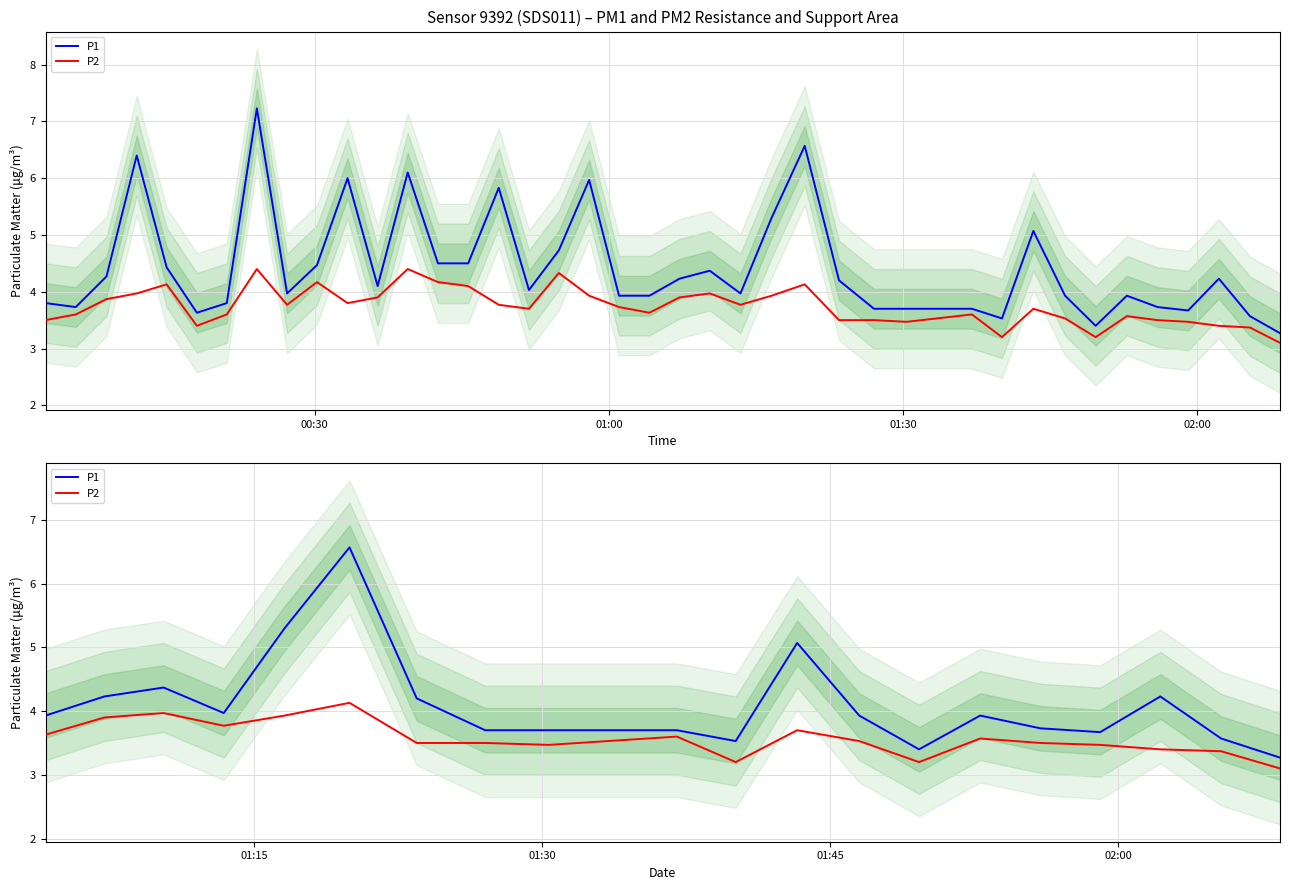

Does the chart have visible grid lines?

Yes